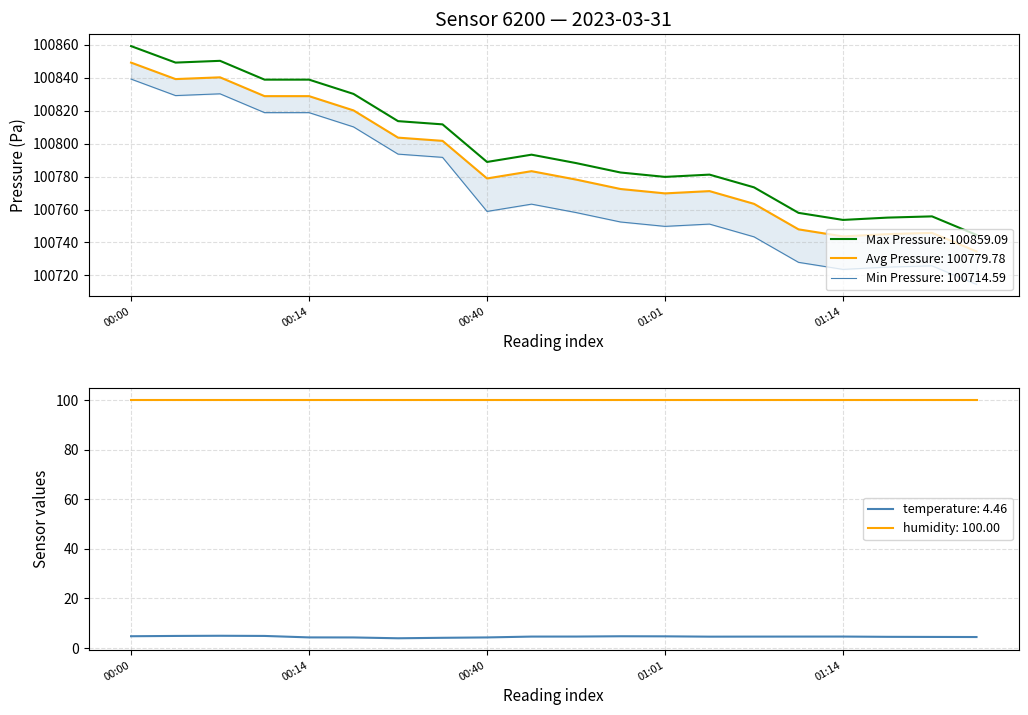

At which label is Min Pressure closest to 100776?

9